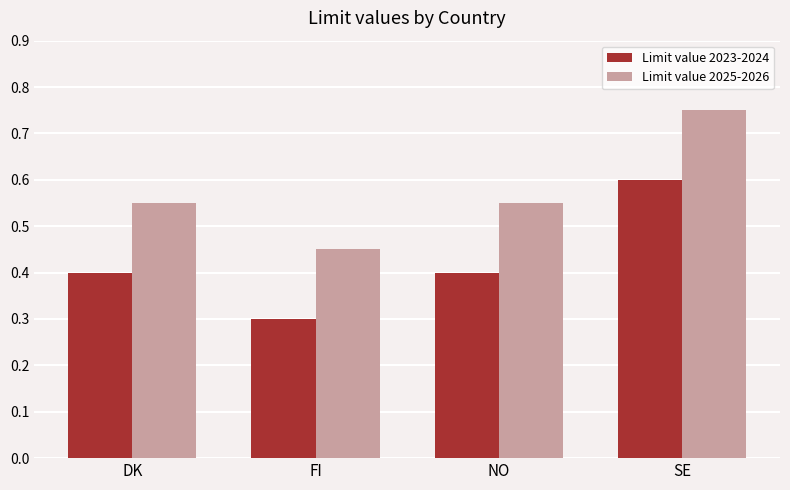

What is the total value across all series at SE?

1.4